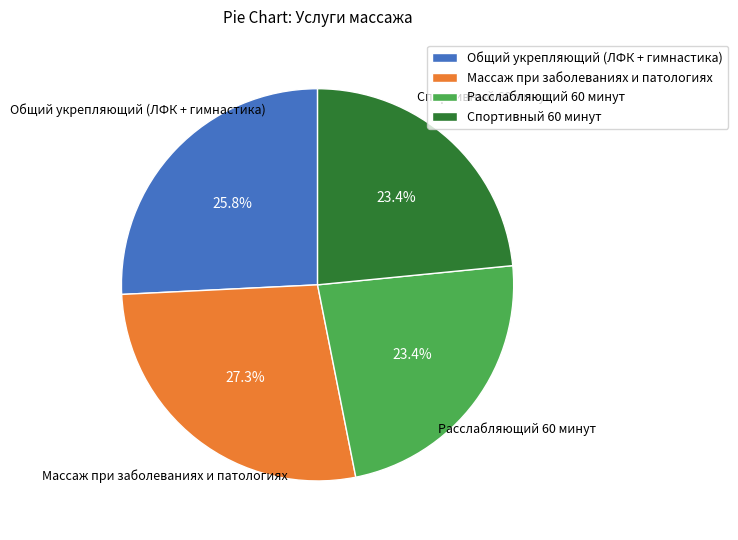

The Спортивный 60 минут slice represents 18% of the pie. True or false?

False